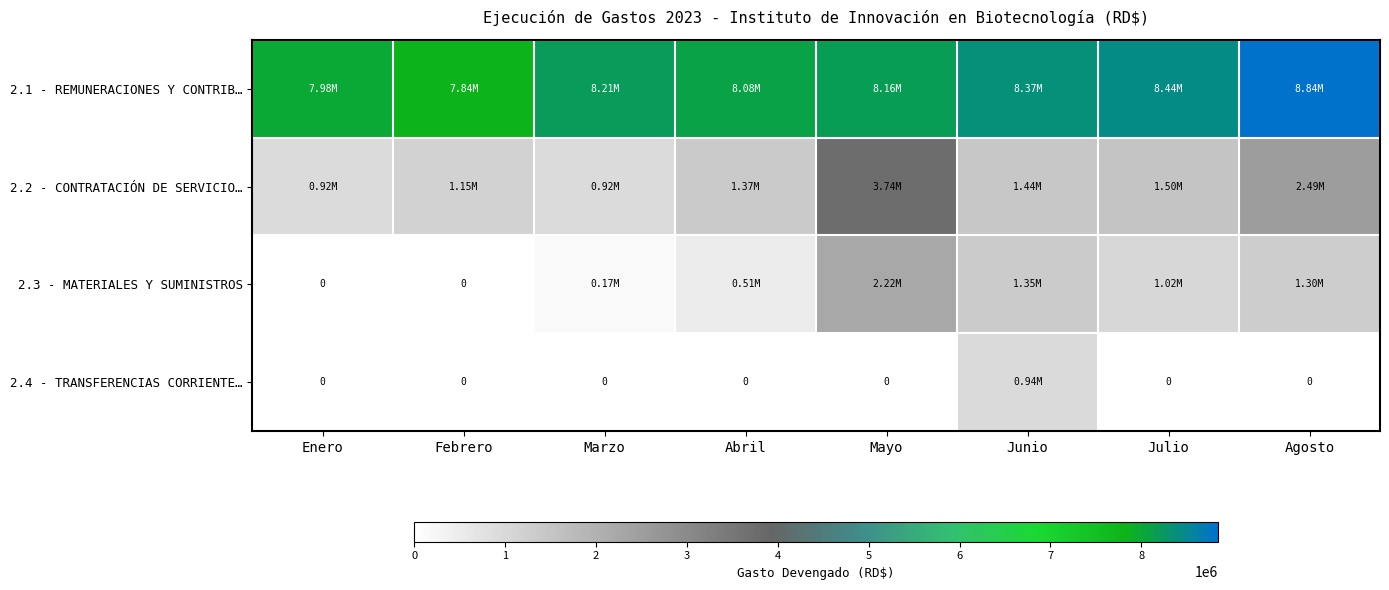

True or false: 2.4 - TRANSFERENCIAS CORRIENTE… has a value of -329019.6 at Julio.

False